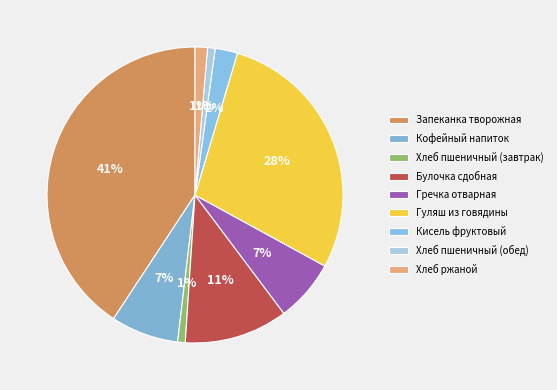

How many segments does this pie chart have?

9